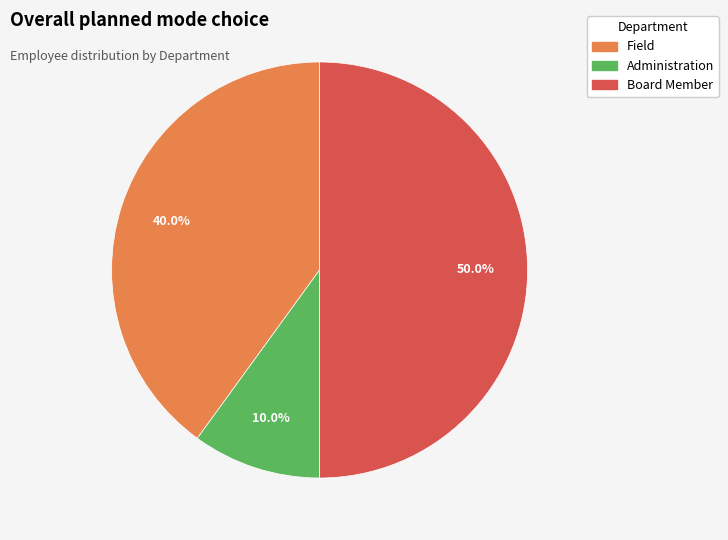

What percentage is the Board Member slice, to the nearest percent?

50%